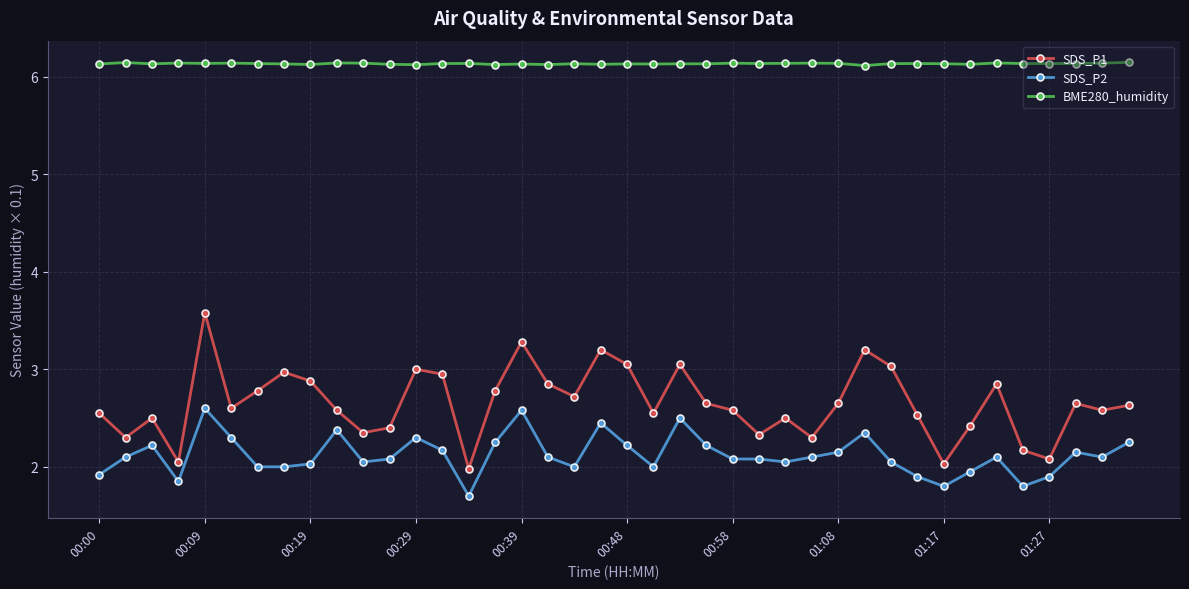

What is the difference between the maximum and minimum values in the SDS_P2 series?

0.9